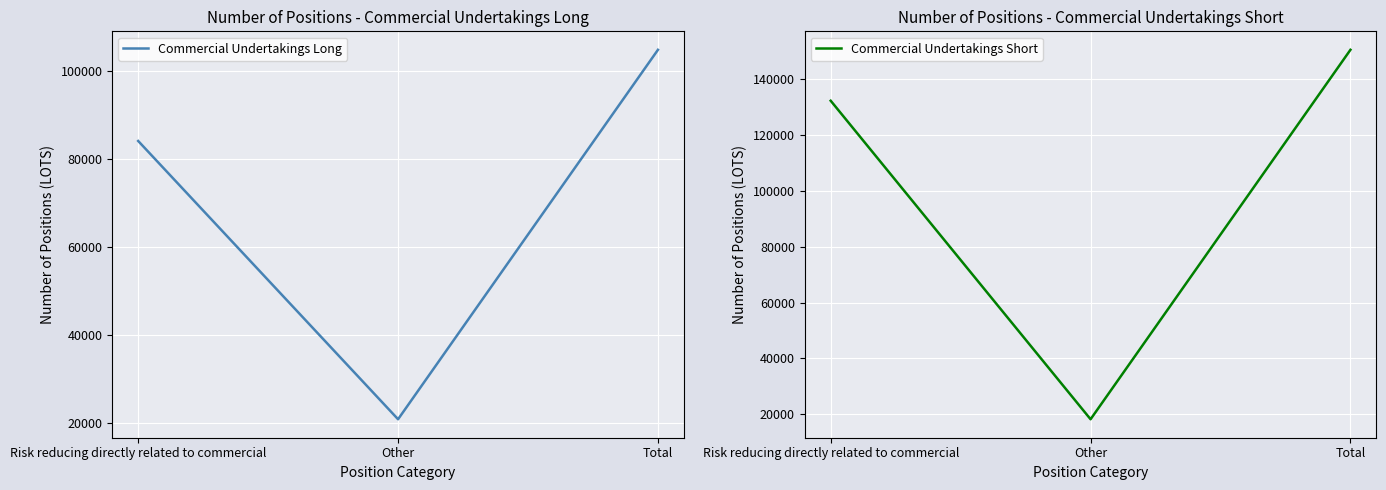

Reading left to right, what are all the values shown in this chart?

Commercial Undertakings Long: 84120	20760	104880
Commercial Undertakings Short: 132320	18240	150560